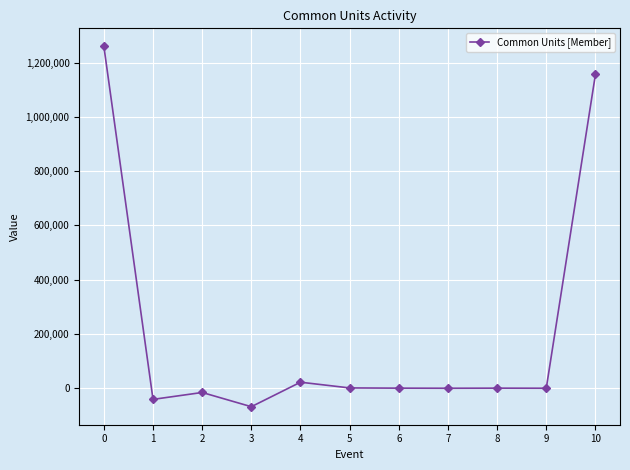

What is the difference between the maximum and minimum values?

1328604